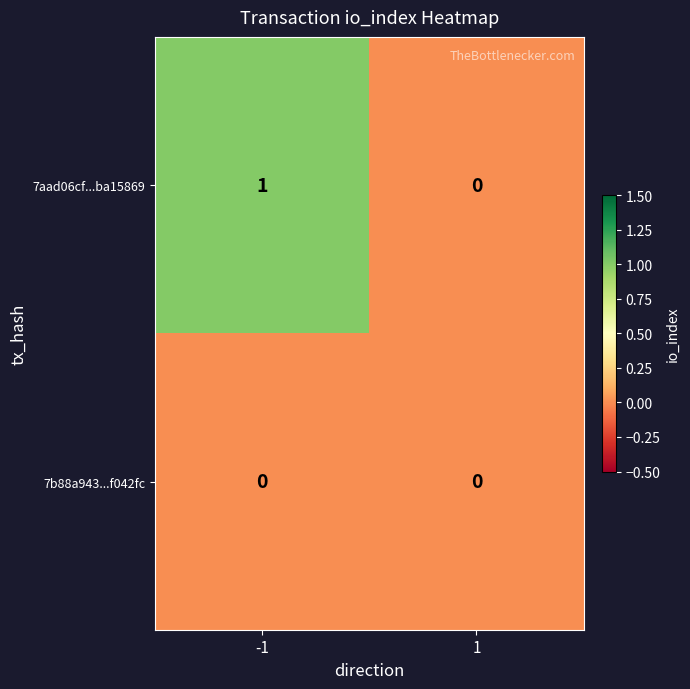

True or false: 7aad06cf...ba15869 has a value of 1 at -1.

True